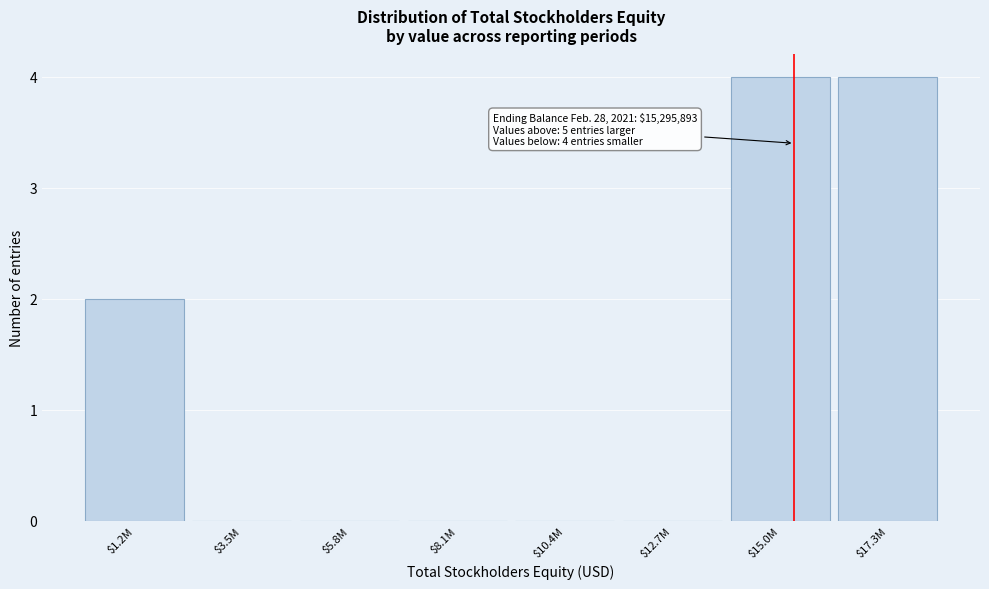

What is the sum of all values?

10